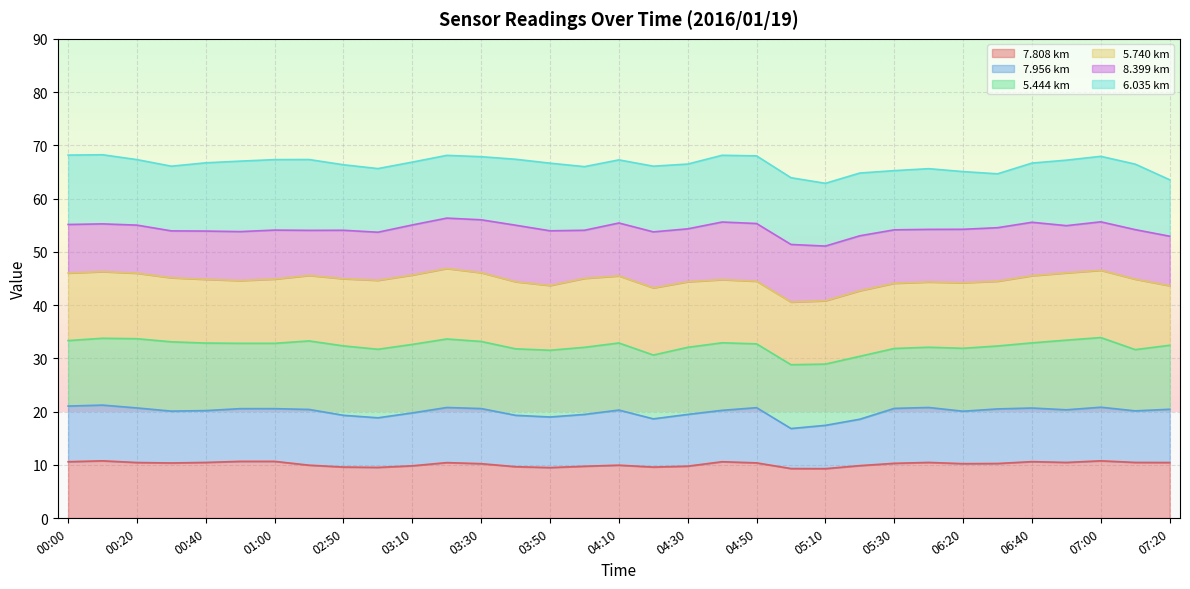

True or false: 7.956 and 7.808 cross at least once.

True